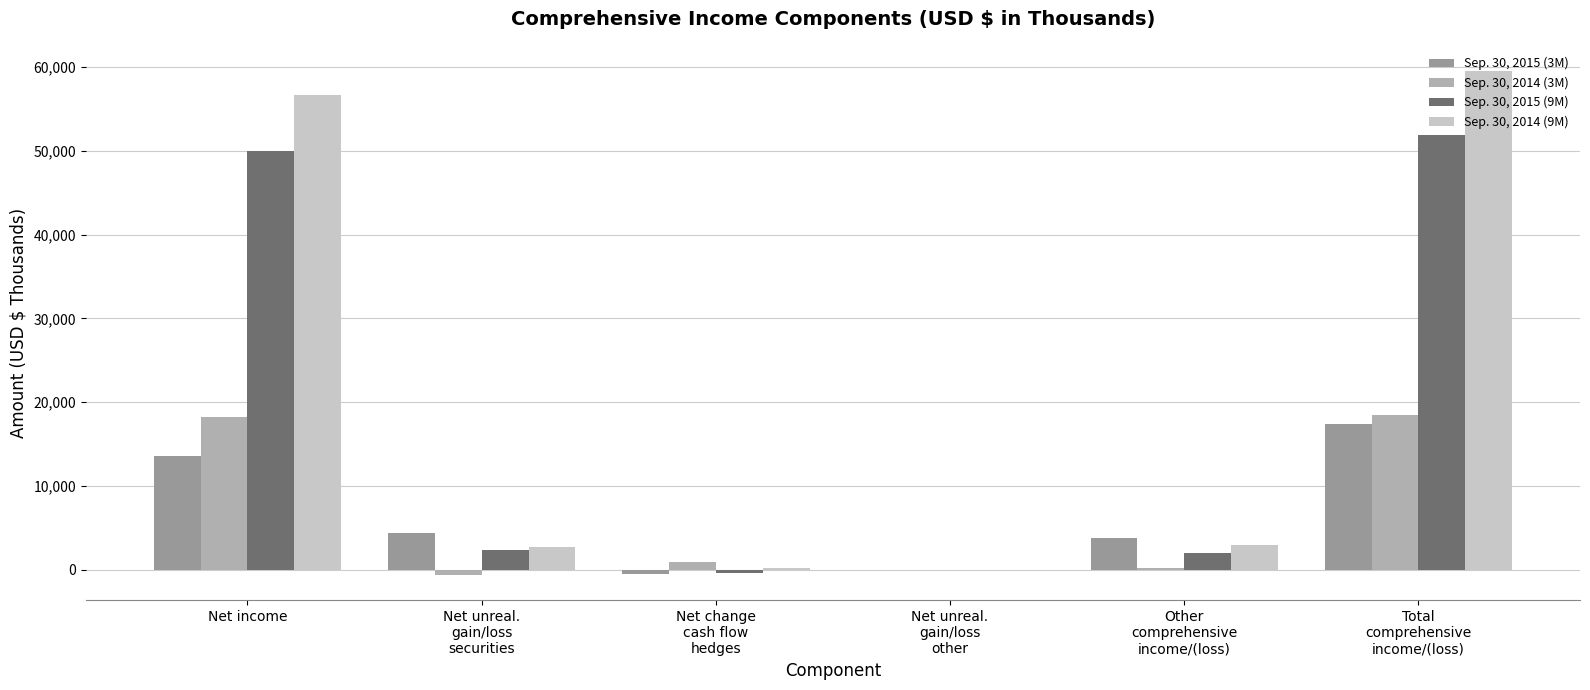

What are all the series names shown in the legend?

Sep. 30, 2015 (3M), Sep. 30, 2014 (3M), Sep. 30, 2015 (9M), Sep. 30, 2014 (9M)